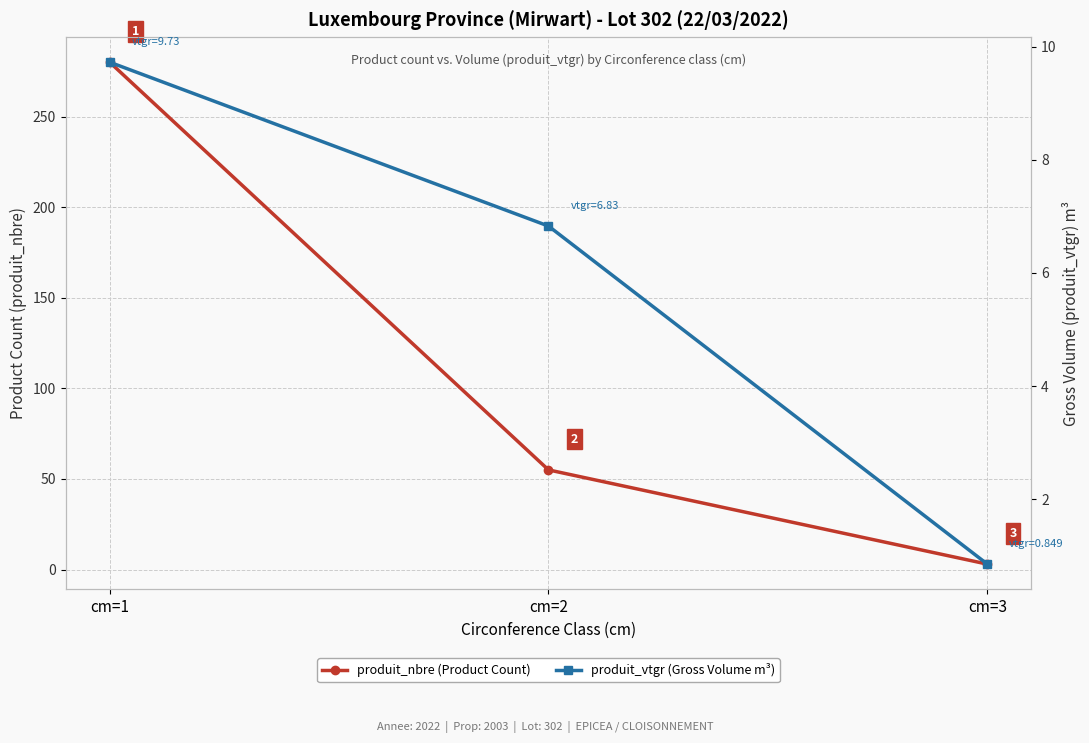

What are all the series names shown in the legend?

produit_nbre (Product Count), produit_vtgr (Gross Volume m³)